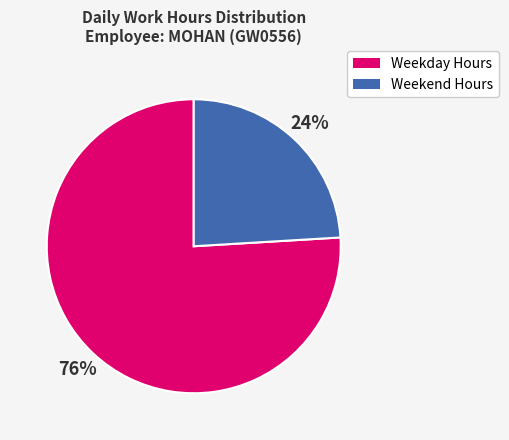

To the nearest percent, what is the average slice percentage?

50%